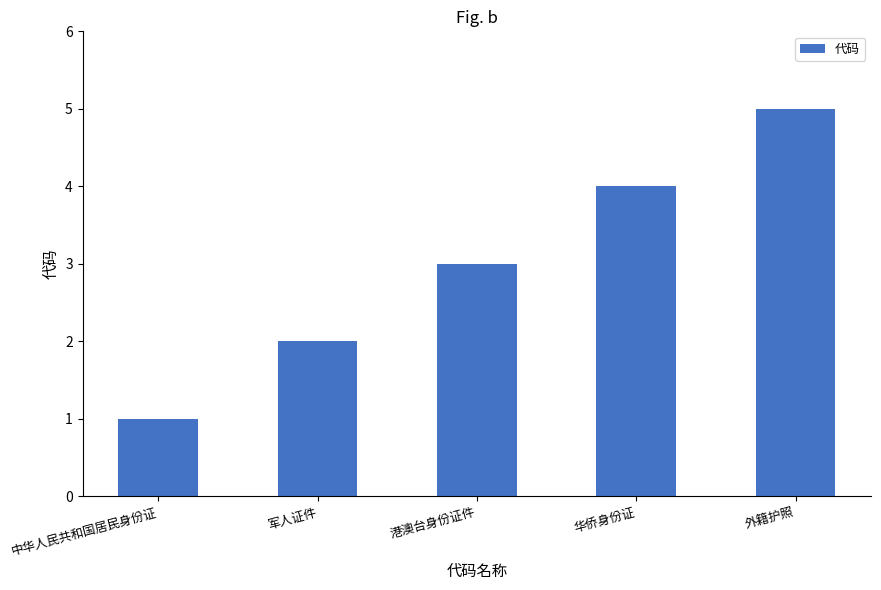

What is the approximate value at 军人证件?

2